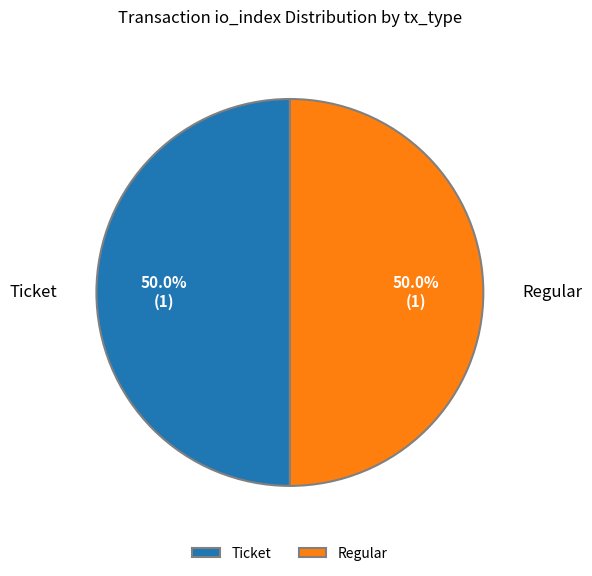

What is the ratio of the value at Regular to the value at Ticket?

1.0